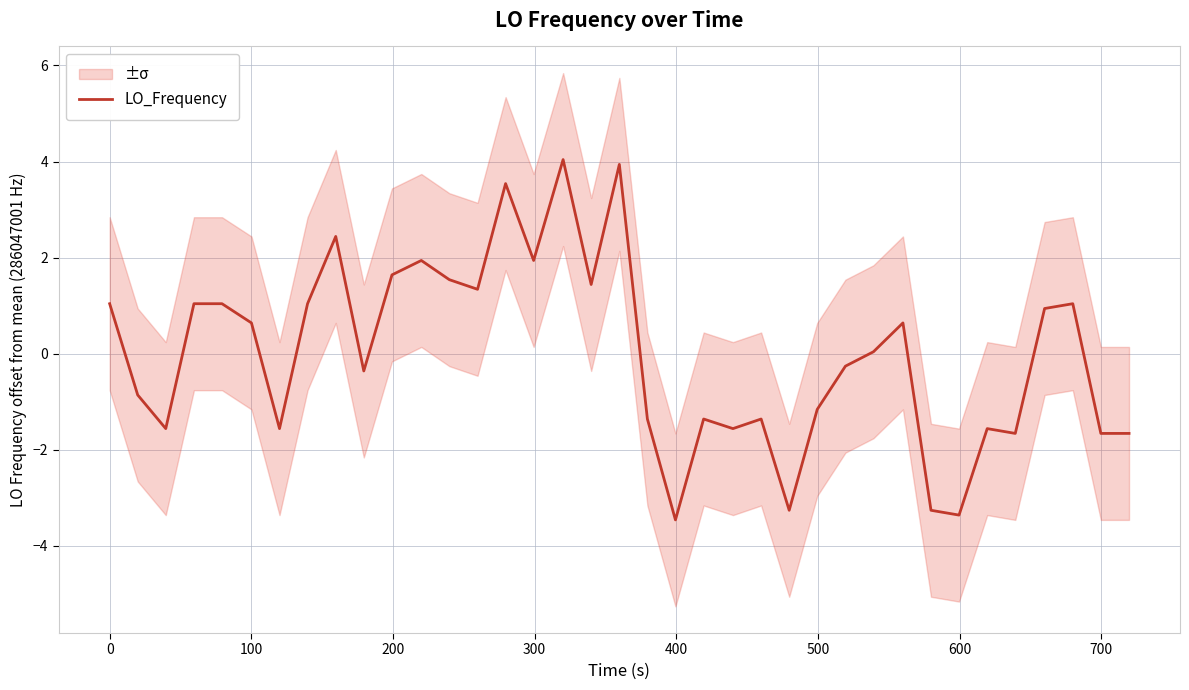

Reading left to right, extract all data points from this chart.

1.0	-0.9	-1.6	1.0	1.0	0.6	-1.6	1.0	2.4	-0.4	1.6	1.9	1.5	1.3	3.5	1.9	4.0	1.4	3.9	-1.4	-3.5	-1.4	-1.6	-1.4	-3.3	-1.2	-0.3	0.0	0.6	-3.3	-3.4	-1.6	-1.7	0.9	1.0	-1.7	-1.7